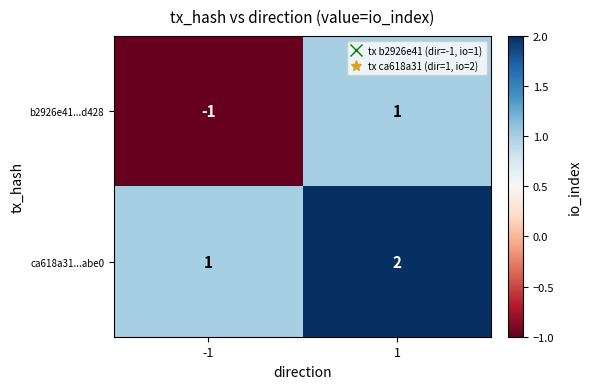

What is the sum of the ca618a31...abe0 values at 1 and -1?

3